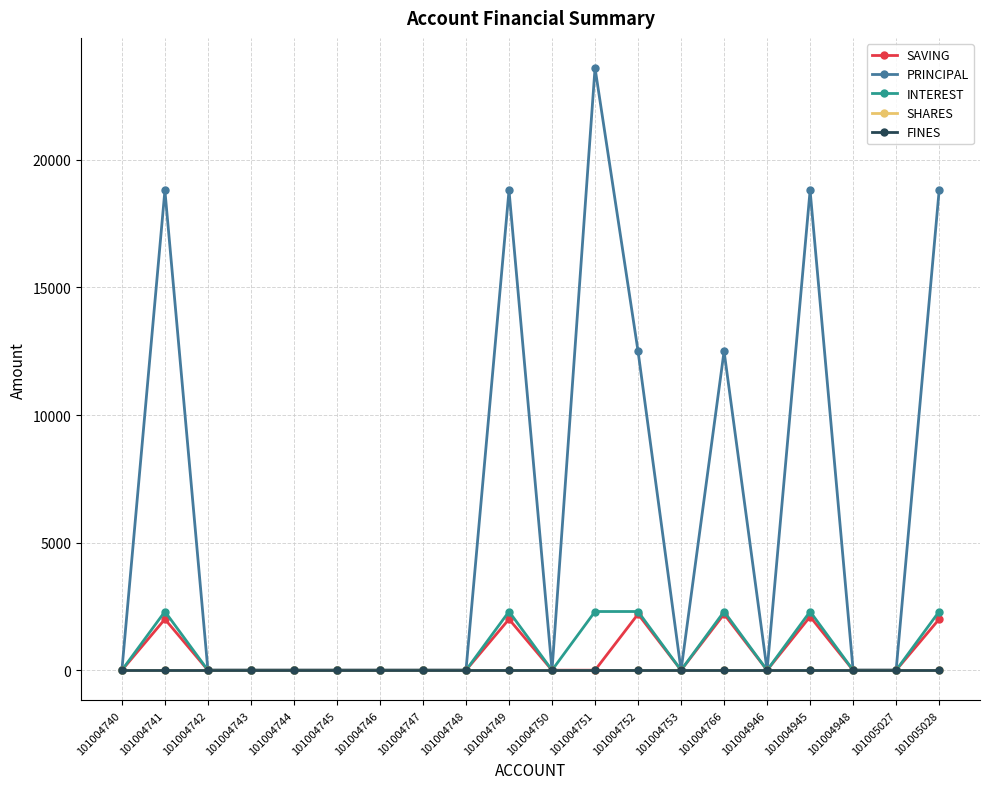

Is this an area chart (filled region under the line)?

No